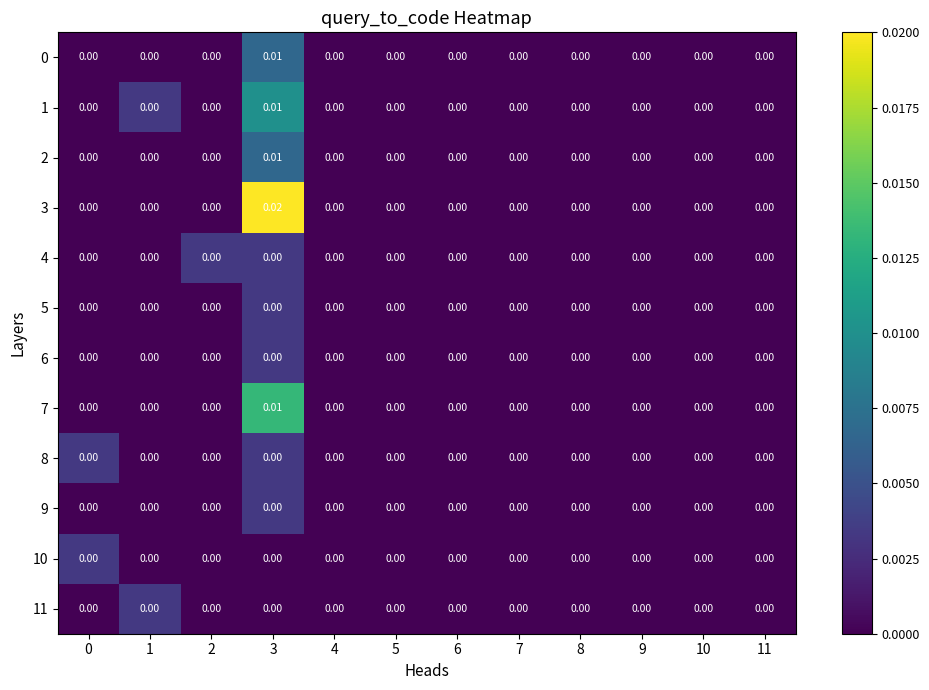

At which category is the sum across all series the highest?

3